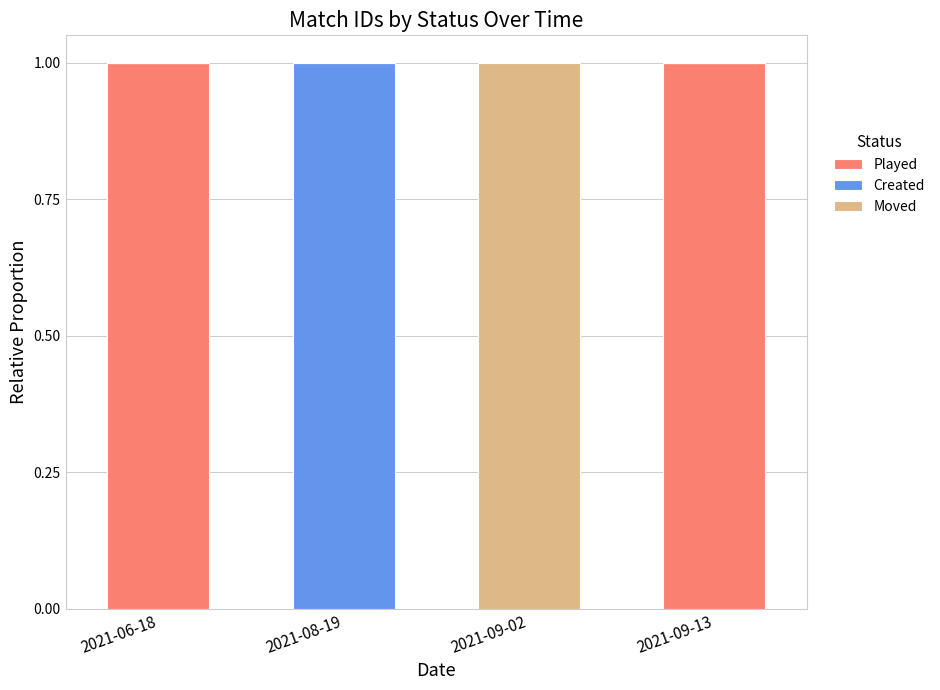

The value of Played at 2021-09-13 is 1. True or false?

True